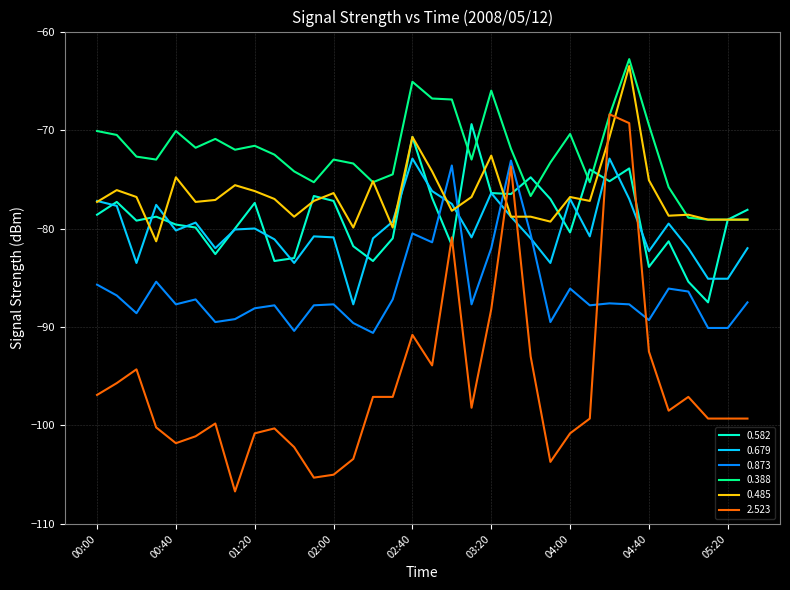

Which series has the widest spread of values?

2.523